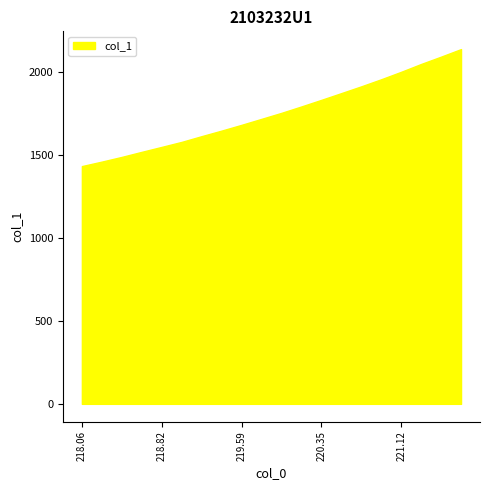

Rank the categories by value from lowest to highest.

218.0596, 218.2508, 218.442, 218.6332, 218.8244, 219.0156, 219.2067, 219.3979, 219.589, 219.7801, 219.9712, 220.1623, 220.3533, 220.5444, 220.7354, 220.9264, 221.1174, 221.3083, 221.4993, 221.6902